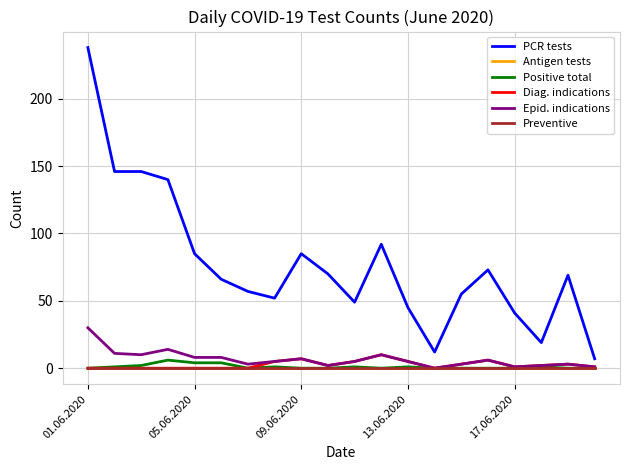

Does the chart display data point markers on the line(s)?

No